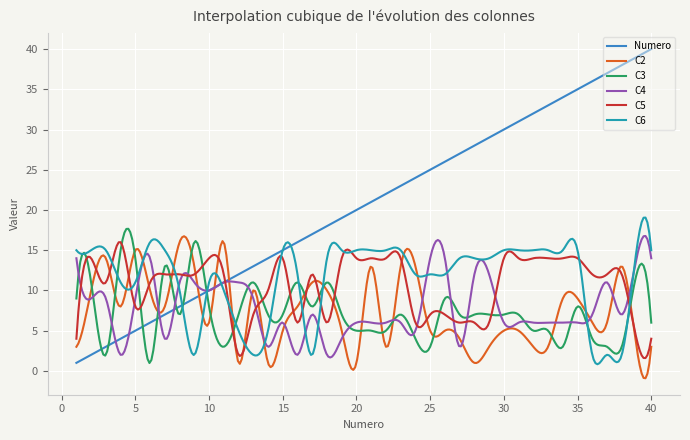

Does the chart display data point markers on the line(s)?

No